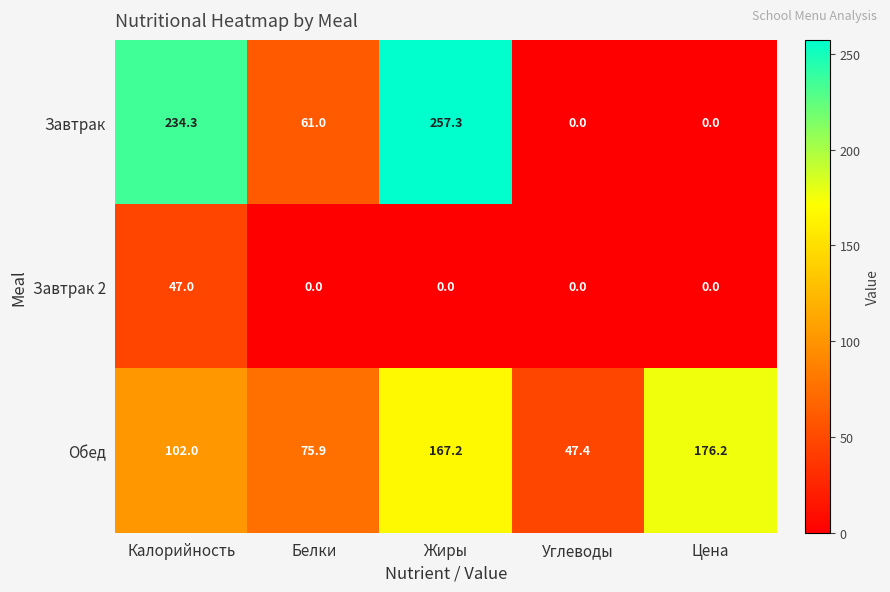

Which category has the highest value in the Завтрак series?

Жиры